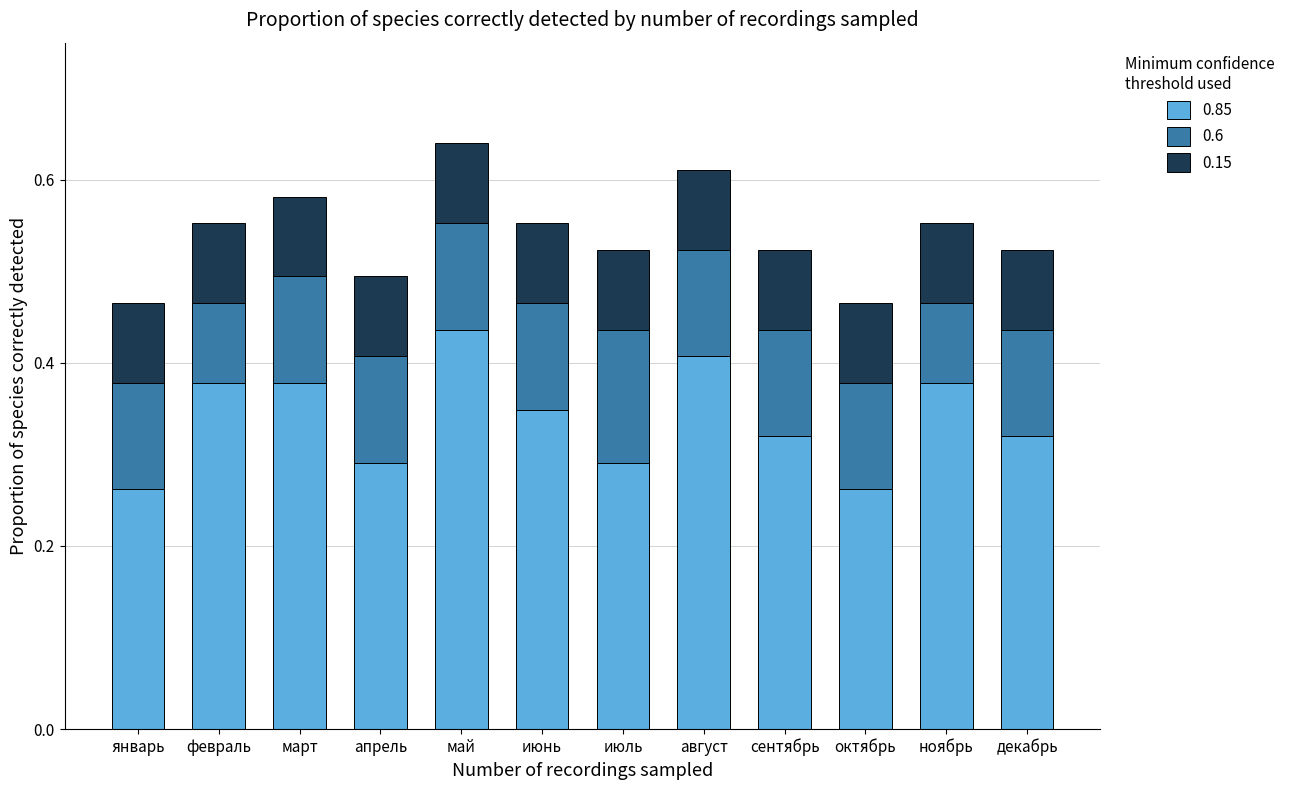

What is the sum of the 0.85 values at август and сентябрь?

0.7